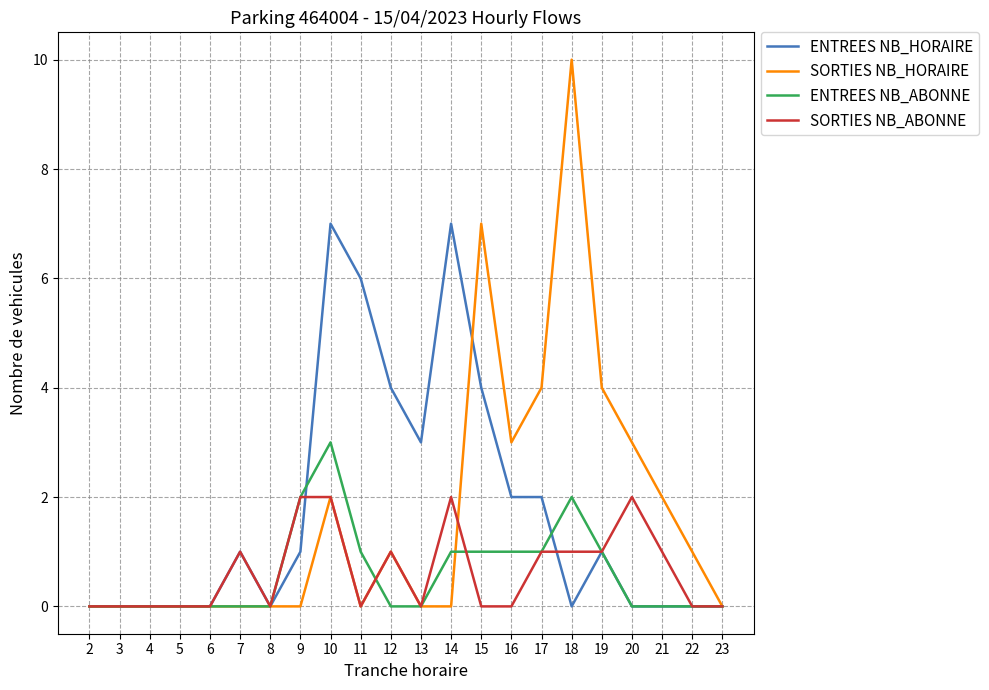

Which category has the highest value in the ENTREES NB_ABONNE series?

10